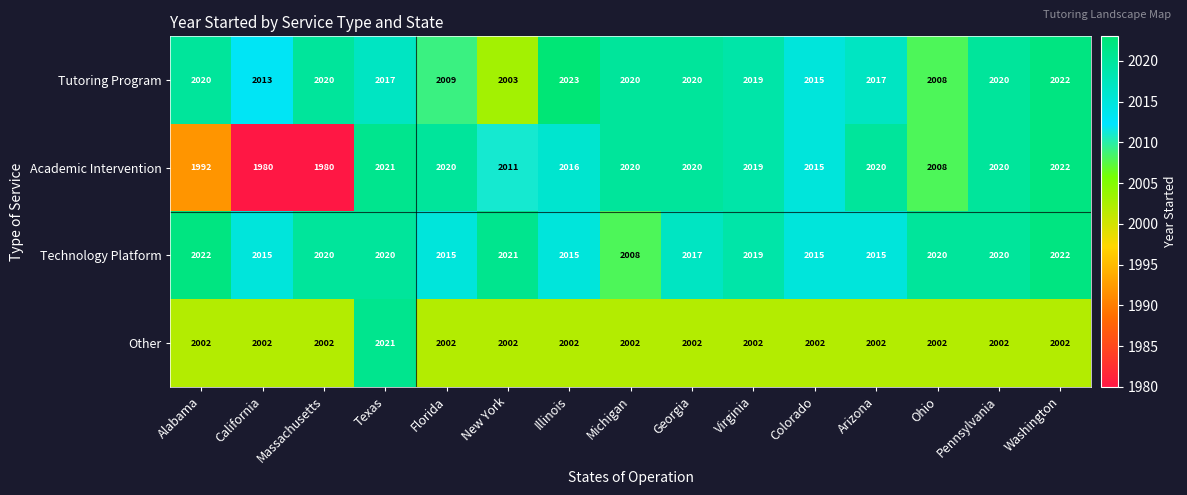

Rank the series at New York from lowest to highest value.

Other, Tutoring Program, Academic Intervention, Technology Platform